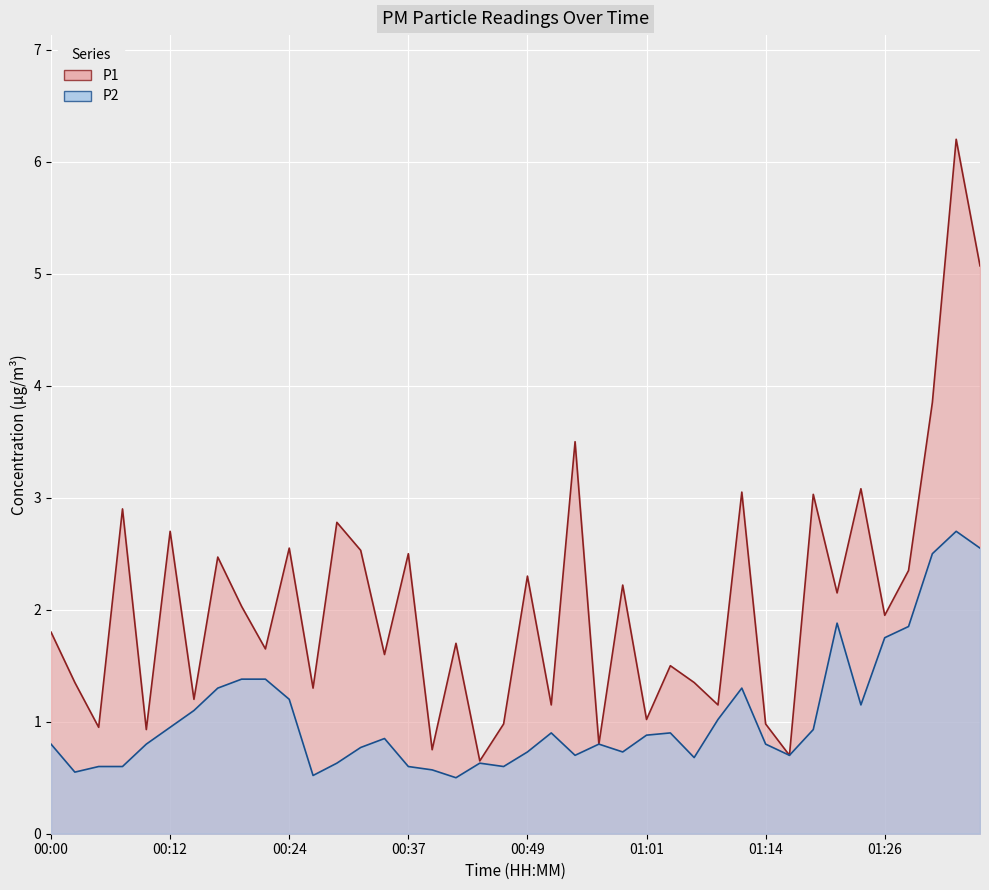

Does the chart display data point markers on the line(s)?

No